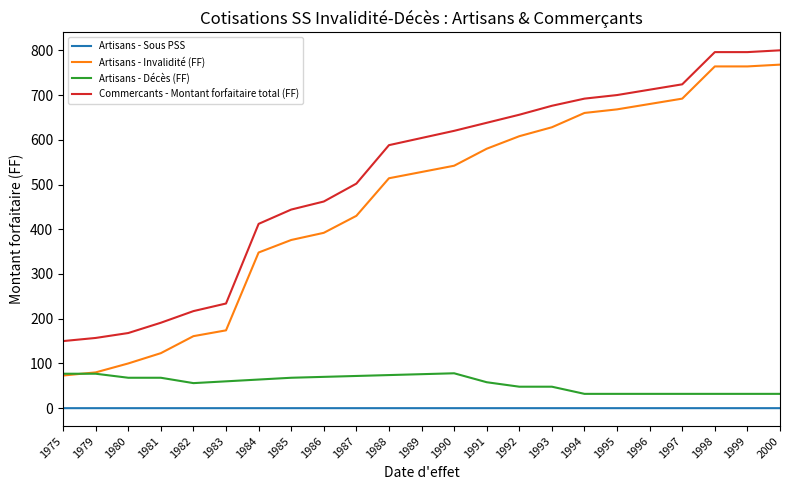

What is the total value across all series at 1995?

1400.0